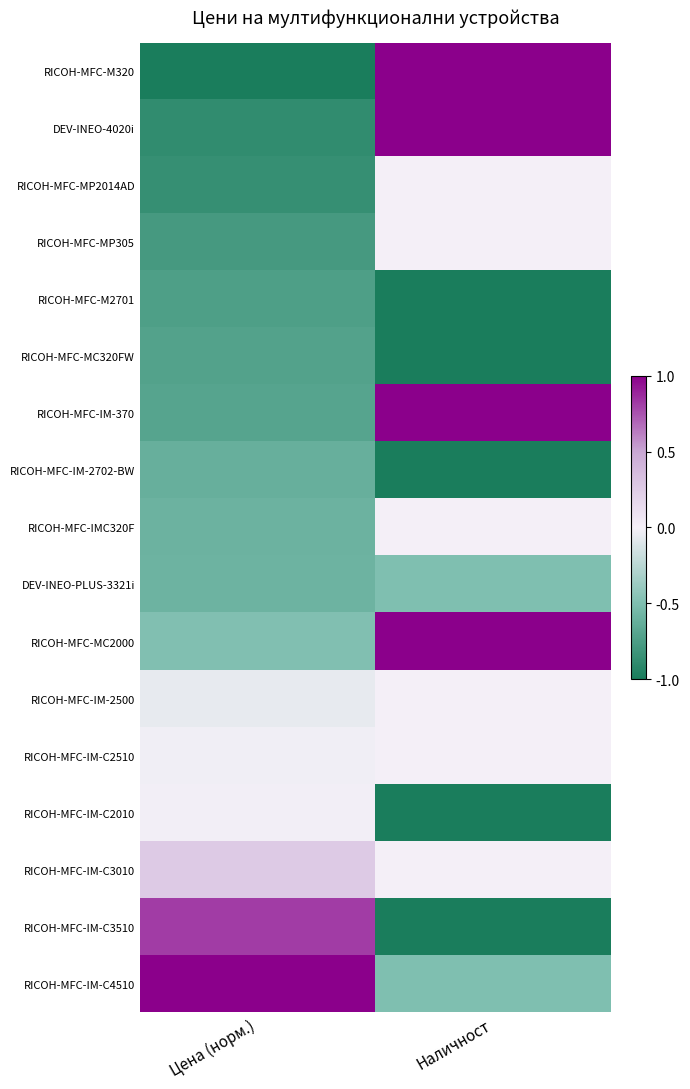

At which category is the sum across all series the highest?

Наличност